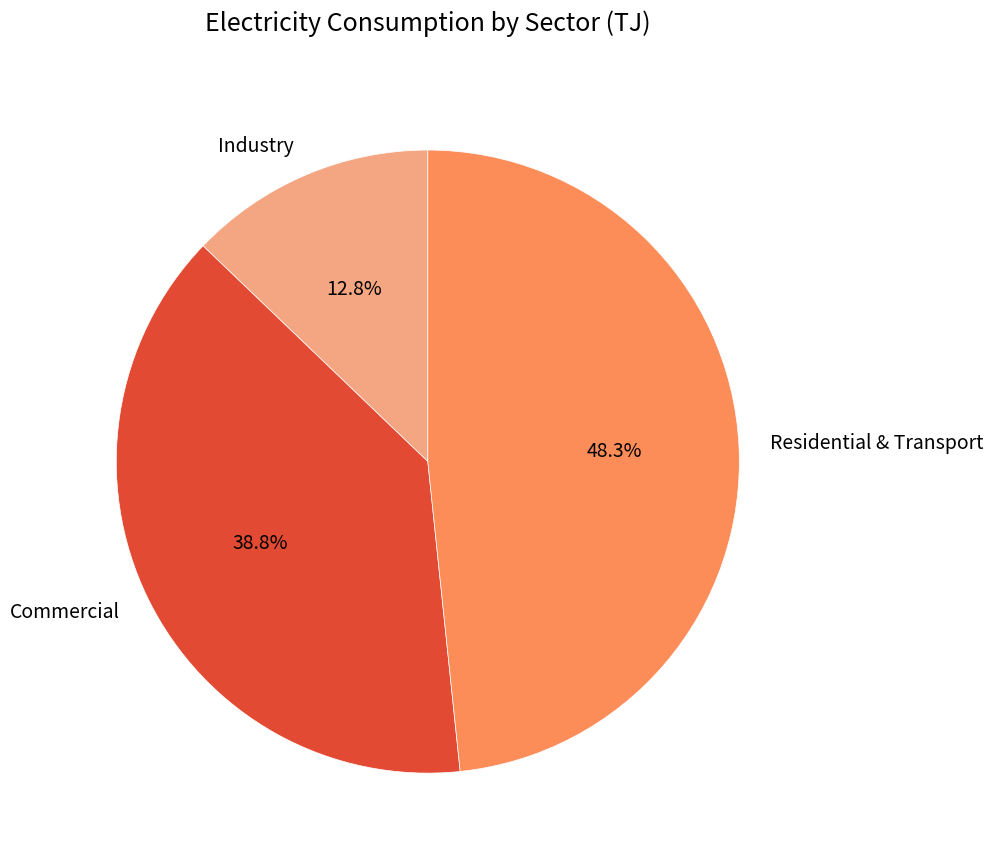

What percentage is NOT represented by Residential & Transport?

51.7%